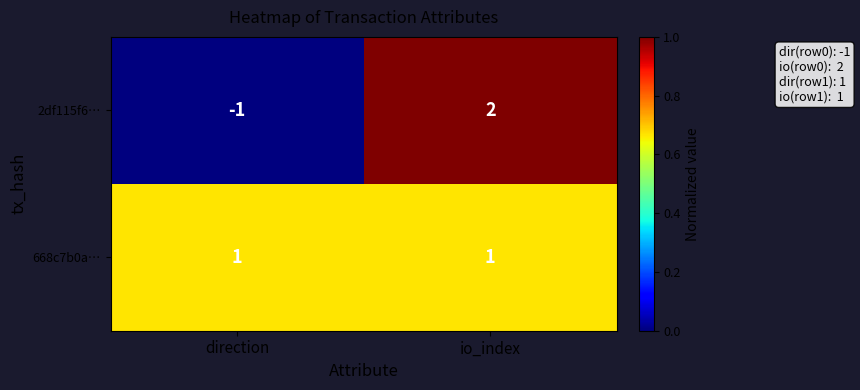

Rank the series by their average value, from highest to lowest.

668c7b0a…, 2df115f6…